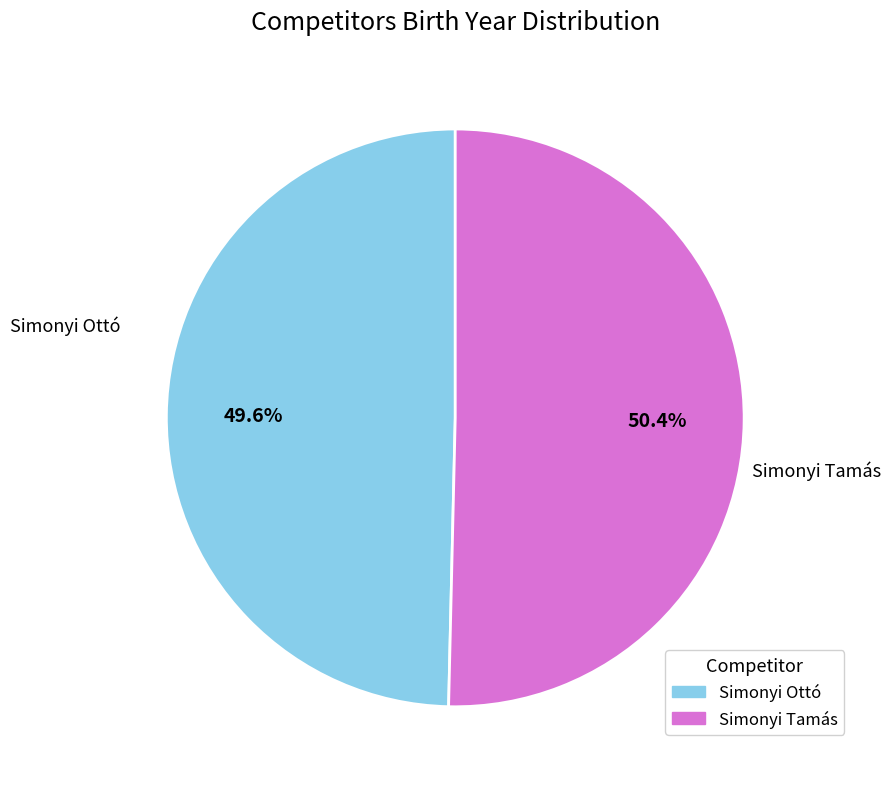

How many segments does this pie chart have?

2